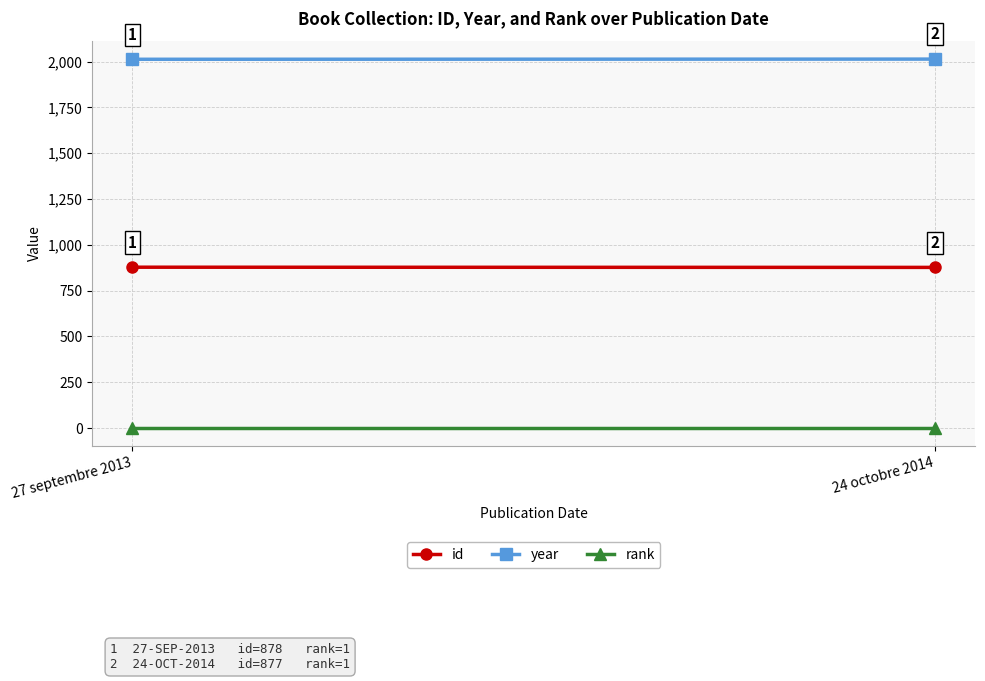

What is the average value of the year series?

2014